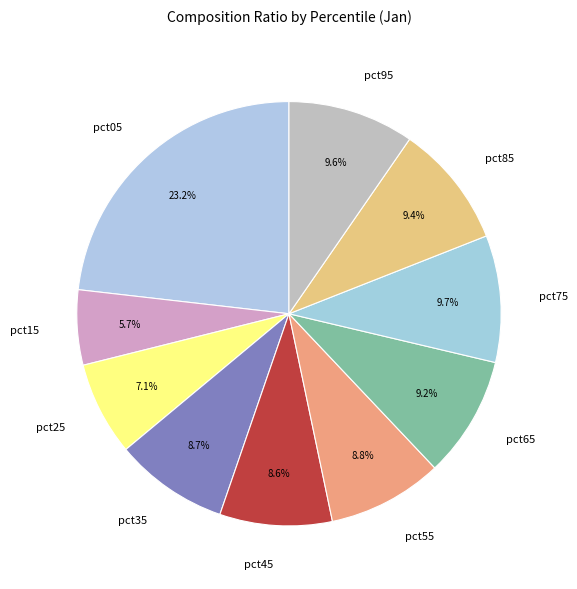

What percentage do pct75 and pct65 together represent?

18.9%